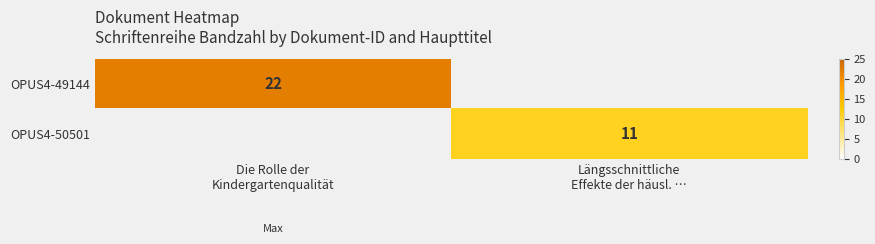

List the series in order of their overall mean, highest first.

OPUS4-49144, OPUS4-50501